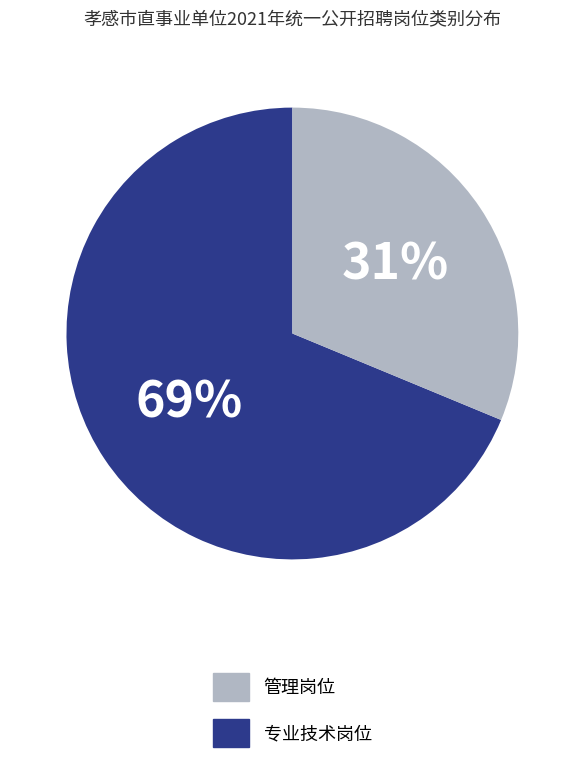

Does any single category account for the majority?

Yes